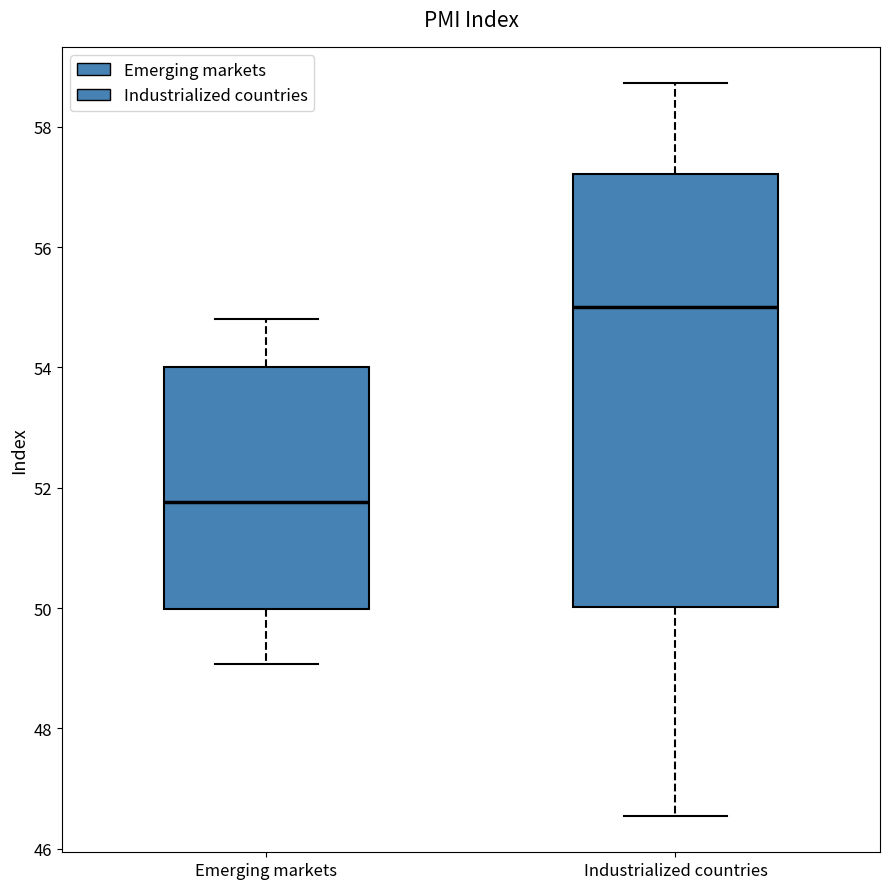

Where does the lower whisker of the box for Industrialized countries end on the y-axis? The values are not printed on the chart, so give them approximately, as read against the axis.

46.6